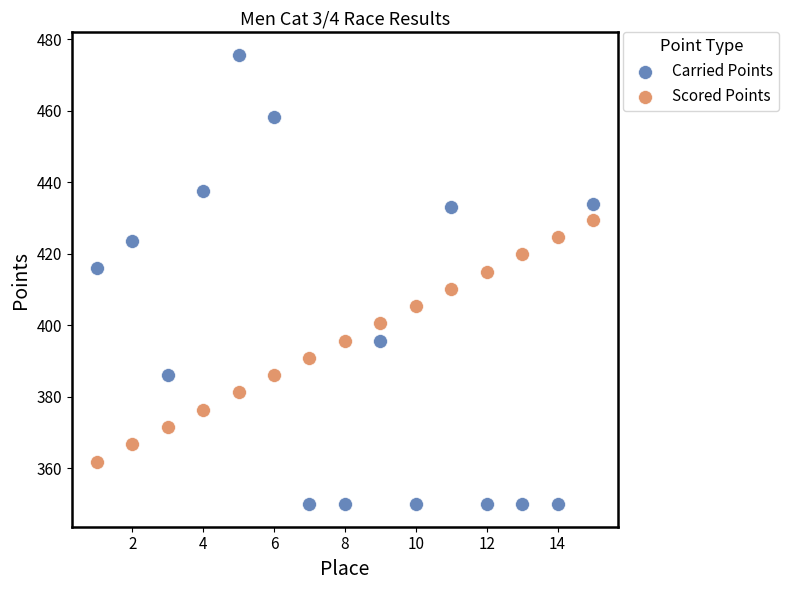

What are all the series names shown in the legend?

Carried Points, Scored Points